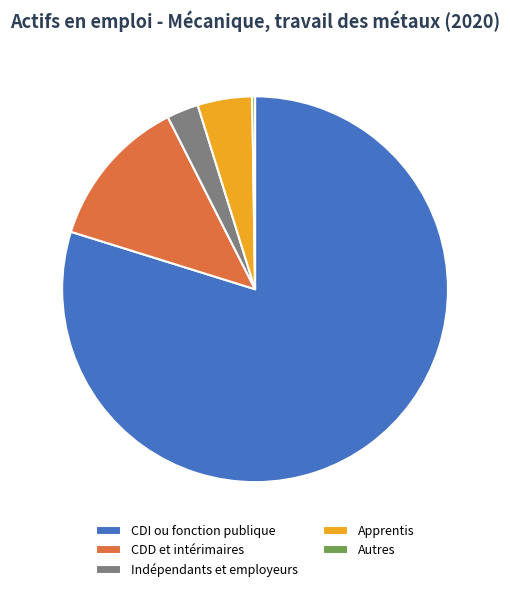

Is there any slice that represents more than half of the pie?

Yes